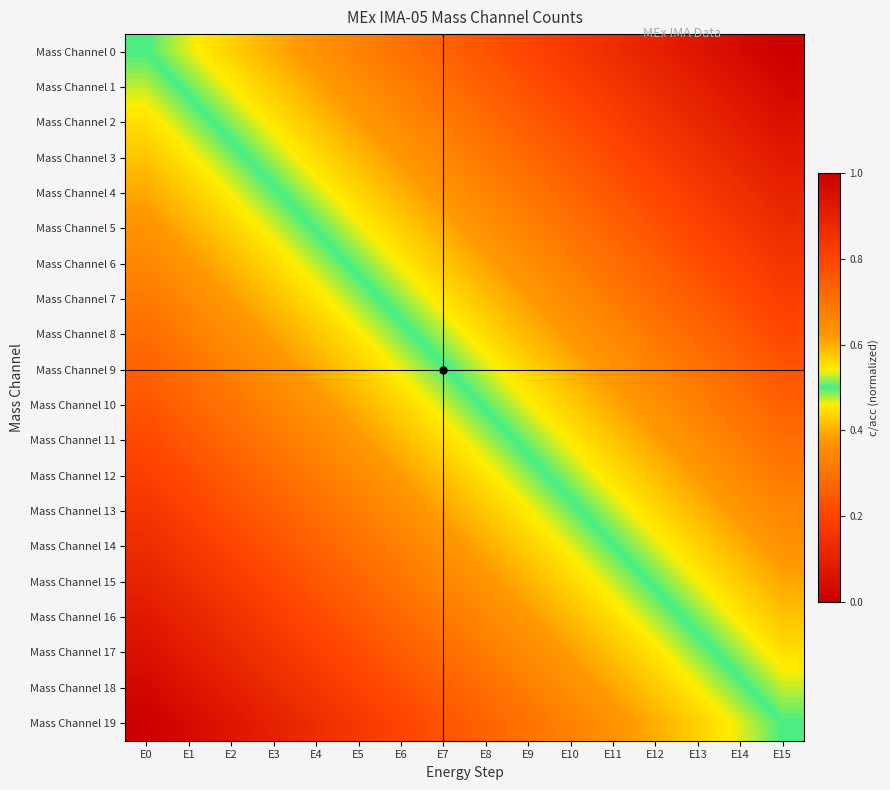

Reading left to right, list all the values displayed in this chart.

Mass Channel 0: E0=0.5	E1=0.5	E2=0.6	E3=0.6	E4=0.6	E5=0.7	E6=0.7	E7=0.7	E8=0.8	E9=0.8	E10=0.8	E11=0.9	E12=0.9	E13=0.9	E14=1.0	E15=1.0
Mass Channel 1: E0=0.5	E1=0.5	E2=0.5	E3=0.6	E4=0.6	E5=0.6	E6=0.7	E7=0.7	E8=0.7	E9=0.8	E10=0.8	E11=0.8	E12=0.9	E13=0.9	E14=0.9	E15=1.0
Mass Channel 2: E0=0.4	E1=0.5	E2=0.5	E3=0.5	E4=0.6	E5=0.6	E6=0.6	E7=0.7	E8=0.7	E9=0.7	E10=0.8	E11=0.8	E12=0.8	E13=0.9	E14=0.9	E15=0.9
Mass Channel 3: E0=0.4	E1=0.5	E2=0.5	E3=0.5	E4=0.6	E5=0.6	E6=0.6	E7=0.7	E8=0.7	E9=0.7	E10=0.8	E11=0.8	E12=0.8	E13=0.9	E14=0.9	E15=0.9
Mass Channel 4: E0=0.4	E1=0.4	E2=0.5	E3=0.5	E4=0.5	E5=0.6	E6=0.6	E7=0.6	E8=0.7	E9=0.7	E10=0.7	E11=0.8	E12=0.8	E13=0.8	E14=0.9	E15=0.9
Mass Channel 5: E0=0.4	E1=0.4	E2=0.4	E3=0.5	E4=0.5	E5=0.5	E6=0.6	E7=0.6	E8=0.6	E9=0.7	E10=0.7	E11=0.7	E12=0.8	E13=0.8	E14=0.8	E15=0.9
Mass Channel 6: E0=0.3	E1=0.4	E2=0.4	E3=0.4	E4=0.5	E5=0.5	E6=0.5	E7=0.6	E8=0.6	E9=0.6	E10=0.7	E11=0.7	E12=0.7	E13=0.8	E14=0.8	E15=0.8
Mass Channel 7: E0=0.3	E1=0.3	E2=0.4	E3=0.4	E4=0.4	E5=0.5	E6=0.5	E7=0.5	E8=0.6	E9=0.6	E10=0.6	E11=0.7	E12=0.7	E13=0.7	E14=0.8	E15=0.8
Mass Channel 8: E0=0.3	E1=0.3	E2=0.4	E3=0.4	E4=0.4	E5=0.5	E6=0.5	E7=0.5	E8=0.6	E9=0.6	E10=0.6	E11=0.7	E12=0.7	E13=0.7	E14=0.8	E15=0.8
Mass Channel 9: E0=0.3	E1=0.3	E2=0.3	E3=0.4	E4=0.4	E5=0.4	E6=0.5	E7=0.5	E8=0.5	E9=0.6	E10=0.6	E11=0.6	E12=0.7	E13=0.7	E14=0.7	E15=0.8
Mass Channel 10: E0=0.2	E1=0.3	E2=0.3	E3=0.3	E4=0.4	E5=0.4	E6=0.4	E7=0.5	E8=0.5	E9=0.5	E10=0.6	E11=0.6	E12=0.6	E13=0.7	E14=0.7	E15=0.7
Mass Channel 11: E0=0.2	E1=0.2	E2=0.3	E3=0.3	E4=0.3	E5=0.4	E6=0.4	E7=0.4	E8=0.5	E9=0.5	E10=0.5	E11=0.6	E12=0.6	E13=0.6	E14=0.7	E15=0.7
Mass Channel 12: E0=0.2	E1=0.2	E2=0.3	E3=0.3	E4=0.3	E5=0.4	E6=0.4	E7=0.4	E8=0.5	E9=0.5	E10=0.5	E11=0.6	E12=0.6	E13=0.6	E14=0.7	E15=0.7
Mass Channel 13: E0=0.2	E1=0.2	E2=0.2	E3=0.3	E4=0.3	E5=0.3	E6=0.4	E7=0.4	E8=0.4	E9=0.5	E10=0.5	E11=0.5	E12=0.6	E13=0.6	E14=0.6	E15=0.7
Mass Channel 14: E0=0.1	E1=0.2	E2=0.2	E3=0.2	E4=0.3	E5=0.3	E6=0.3	E7=0.4	E8=0.4	E9=0.4	E10=0.5	E11=0.5	E12=0.5	E13=0.6	E14=0.6	E15=0.6
Mass Channel 15: E0=0.1	E1=0.1	E2=0.2	E3=0.2	E4=0.2	E5=0.3	E6=0.3	E7=0.3	E8=0.4	E9=0.4	E10=0.4	E11=0.5	E12=0.5	E13=0.5	E14=0.6	E15=0.6
Mass Channel 16: E0=0.1	E1=0.1	E2=0.1	E3=0.2	E4=0.2	E5=0.2	E6=0.3	E7=0.3	E8=0.3	E9=0.4	E10=0.4	E11=0.4	E12=0.5	E13=0.5	E14=0.5	E15=0.6
Mass Channel 17: E0=0.1	E1=0.1	E2=0.1	E3=0.2	E4=0.2	E5=0.2	E6=0.3	E7=0.3	E8=0.3	E9=0.4	E10=0.4	E11=0.4	E12=0.5	E13=0.5	E14=0.5	E15=0.6
Mass Channel 18: E0=0.0	E1=0.1	E2=0.1	E3=0.1	E4=0.2	E5=0.2	E6=0.2	E7=0.3	E8=0.3	E9=0.3	E10=0.4	E11=0.4	E12=0.4	E13=0.5	E14=0.5	E15=0.5
Mass Channel 19: E0=0.0	E1=0.0	E2=0.1	E3=0.1	E4=0.1	E5=0.2	E6=0.2	E7=0.2	E8=0.3	E9=0.3	E10=0.3	E11=0.4	E12=0.4	E13=0.4	E14=0.5	E15=0.5